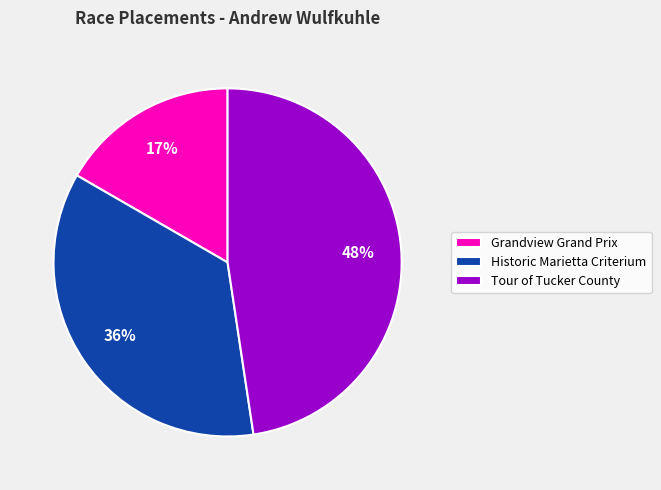

How many slices are in this pie chart?

3